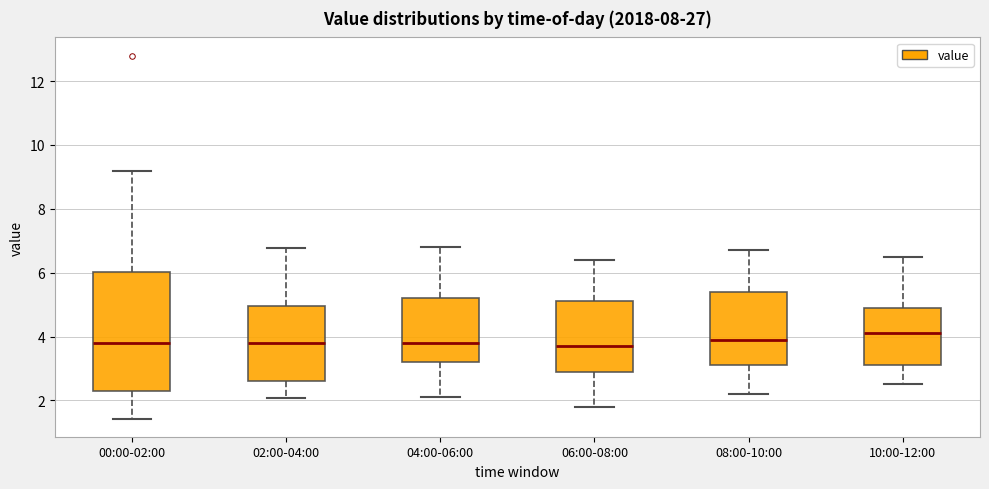

Reading left to right, read every box against the y-axis: the position of its median line, the range the box covers, and the ends of its whiskers. The values are not printed on the chart, so give them approximately, as read against the axis.

00:00-02:00: median 3.8, box 2.4 to 6.0, whiskers 1.4 to 9.2
02:00-04:00: median 3.8, box 2.6 to 5.0, whiskers 2.0 to 6.8
04:00-06:00: median 3.8, box 3.2 to 5.2, whiskers 2.2 to 6.8
06:00-08:00: median 3.8, box 3.0 to 5.2, whiskers 1.8 to 6.4
08:00-10:00: median 4.0, box 3.2 to 5.4, whiskers 2.2 to 6.8
10:00-12:00: median 4.2, box 3.2 to 5.0, whiskers 2.6 to 6.6